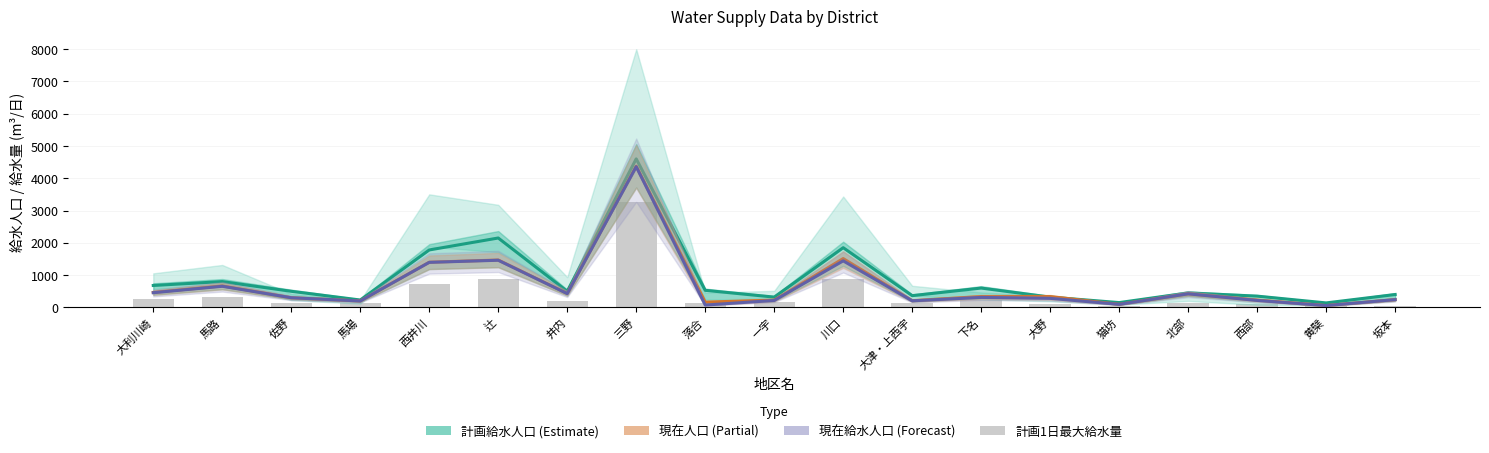

Reading right to left, what are all the values shown in this chart?

計画給水人口: 坂本=400.0	黄檗=140.0	西部=350.0	北部=450.0	猫坊=150.0	大野=320.0	下名=600.0	大津・上西宇=365.0	川口=1850.0	一宇=320.0	落合=530.0	三野=4600.0	井内=500.0	辻=2150.0	西井川=1780.0	馬場=230.0	佐野=500.0	馬路=800.0	大利川崎=680.0
給水区域内現在人口: 坂本=242.0	黄檗=58.0	西部=229.0	北部=424.0	猫坊=96.0	大野=336.0	下名=337.0	大津・上西宇=209.0	川口=1513.0	一宇=227.0	落合=165.0	三野=4374.0	井内=433.0	辻=1469.0	西井川=1399.0	馬場=201.0	佐野=300.0	馬路=666.0	大利川崎=464.0
現在給水人口: 坂本=242.0	黄檗=58.0	西部=217.0	北部=421.0	猫坊=96.0	大野=281.0	下名=310.0	大津・上西宇=205.0	川口=1442.0	一宇=216.0	落合=74.0	三野=4358.0	井内=428.0	辻=1461.0	西井川=1396.0	馬場=200.0	佐野=300.0	馬路=655.0	大利川崎=456.0
計画1日最大給水量: 坂本=48.0	黄檗=59.0	西部=105.0	北部=131.5	猫坊=45.0	大野=96.0	下名=240.0	大津・上西宇=150.0	川口=888.0	一宇=160.0	落合=130.0	三野=3272.0	井内=213.0	辻=874.0	西井川=740.0	馬場=131.0	佐野=142.0	馬路=320.0	大利川崎=250.0